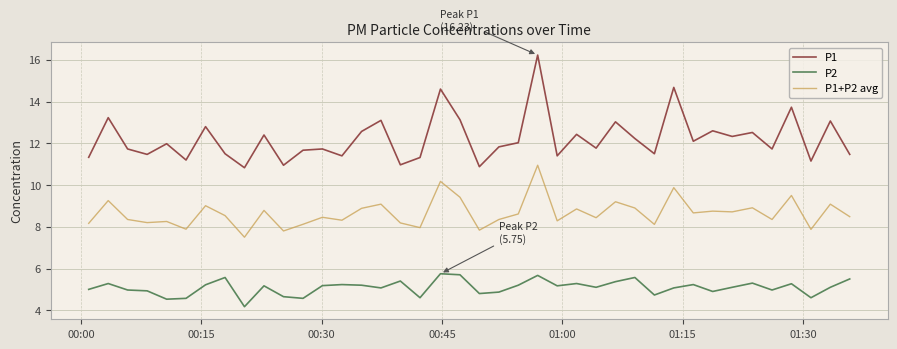

True or false: P1+P2 avg and P2 intersect in this chart.

False